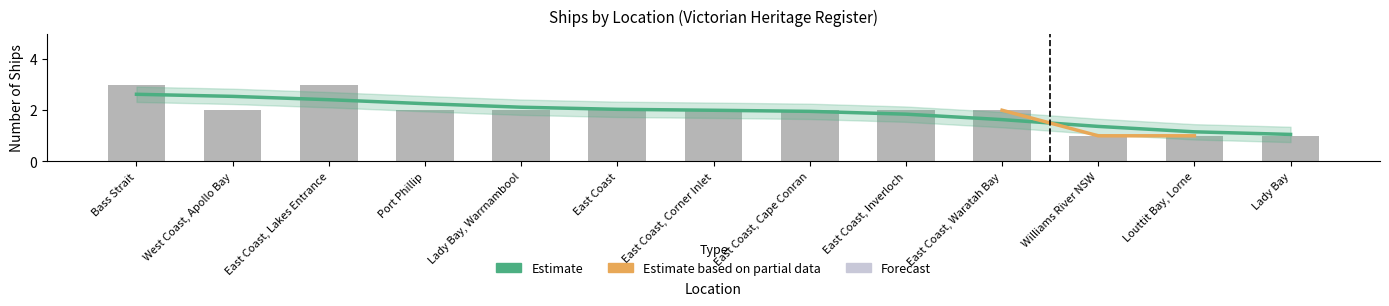

What value does the data have at Williams River NSW?

1